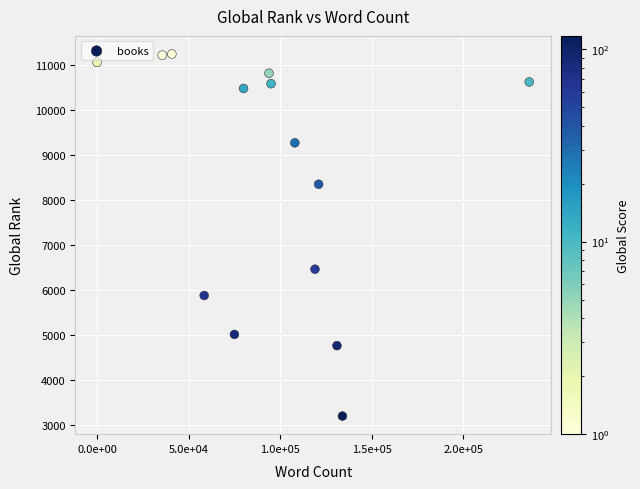

What is the range of Y values (max minus min)?

8045